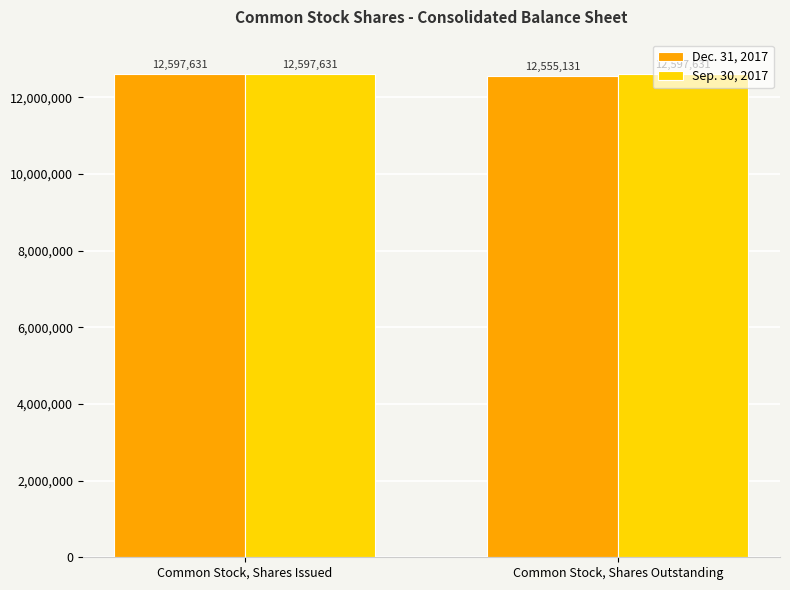

What is the average value of the Dec. 31, 2017 series?

12576381